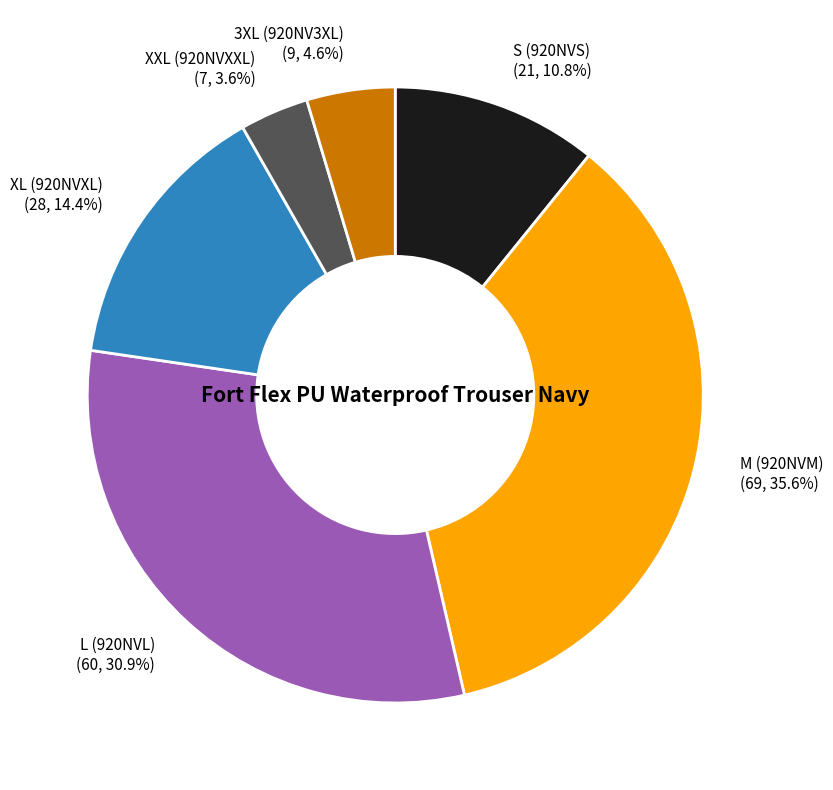

To the nearest percent, what is the average slice percentage?

17%